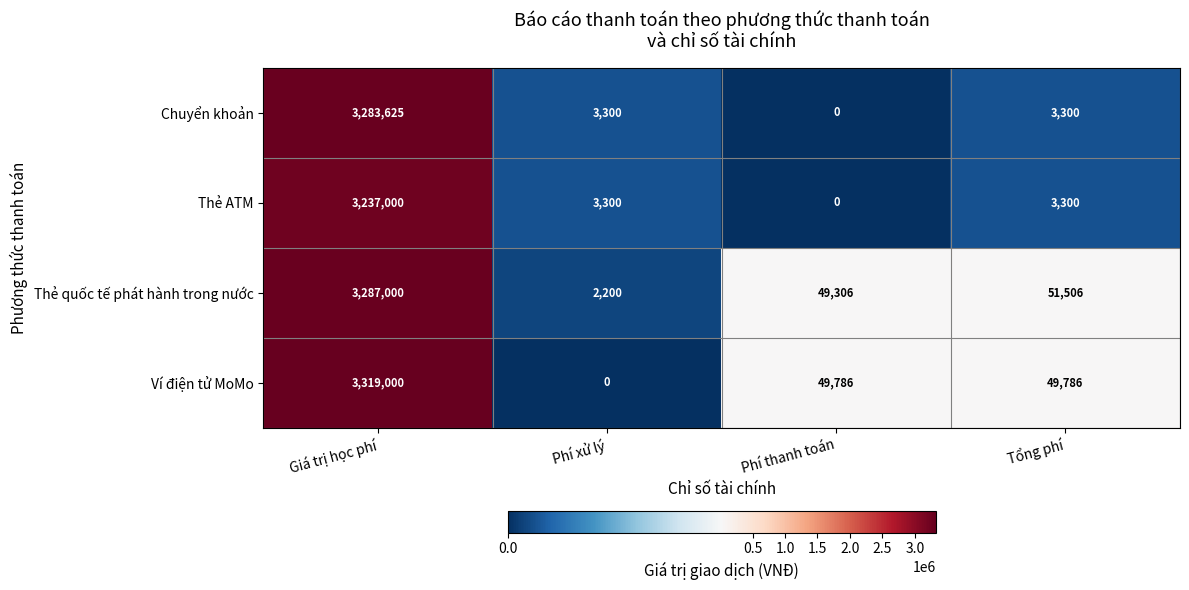

What value does the Thẻ quốc tế phát hành trong nước series have at Giá trị học phí, to the nearest 50?

3287000